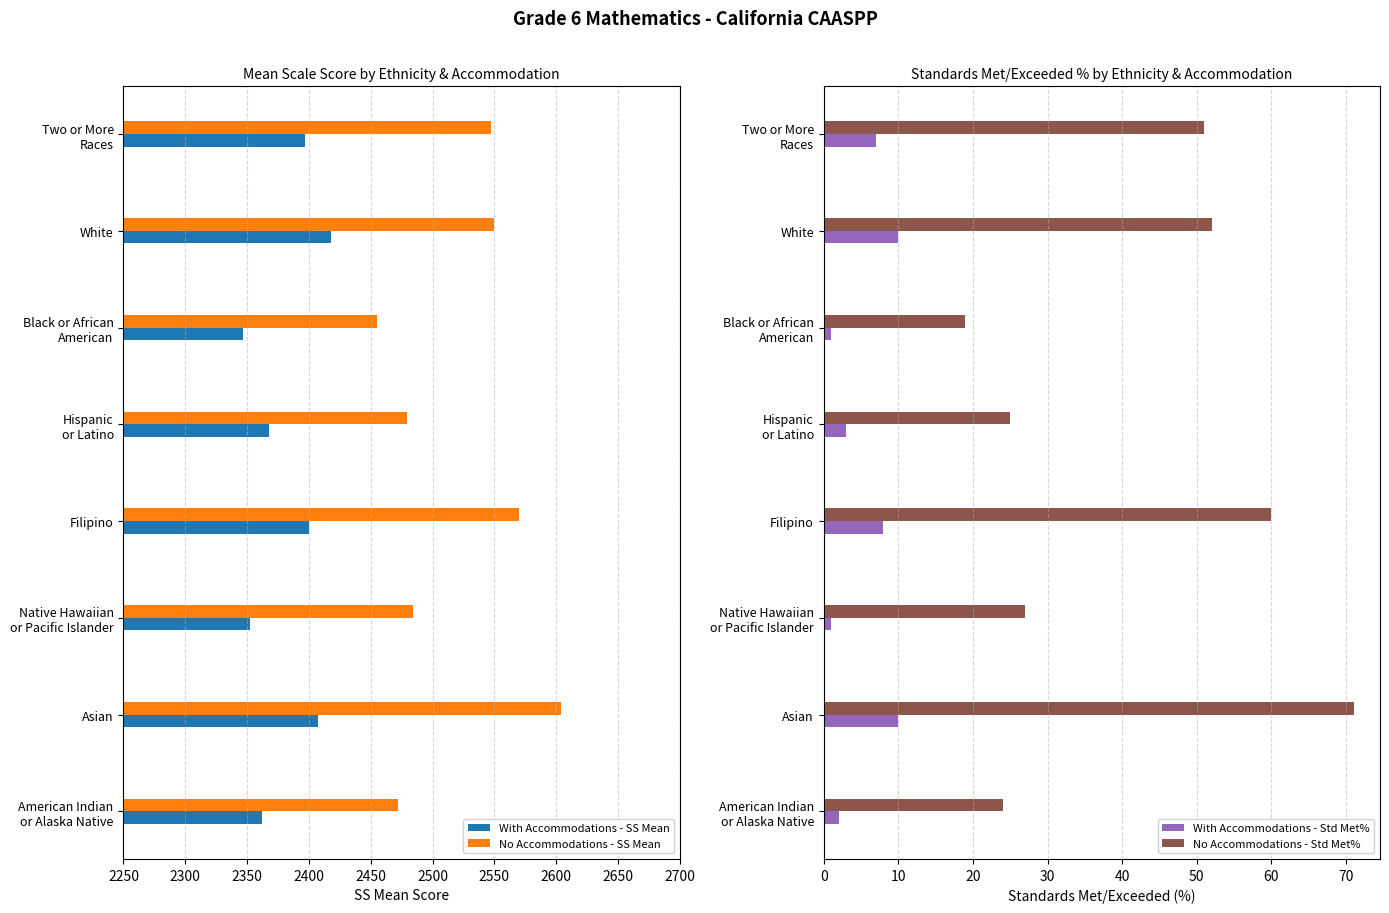

Reading left to right, list all the values displayed in this chart.

With Accommodations - SS Mean: 2362	2407	2352	2400	2368	2347	2418	2397
No Accommodations - SS Mean: 2472	2604	2484	2570	2479	2455	2550	2547
With Accommodations - Std Met%: 2	10	1	8	3	1	10	7
No Accommodations - Std Met%: 24	71	27	60	25	19	52	51